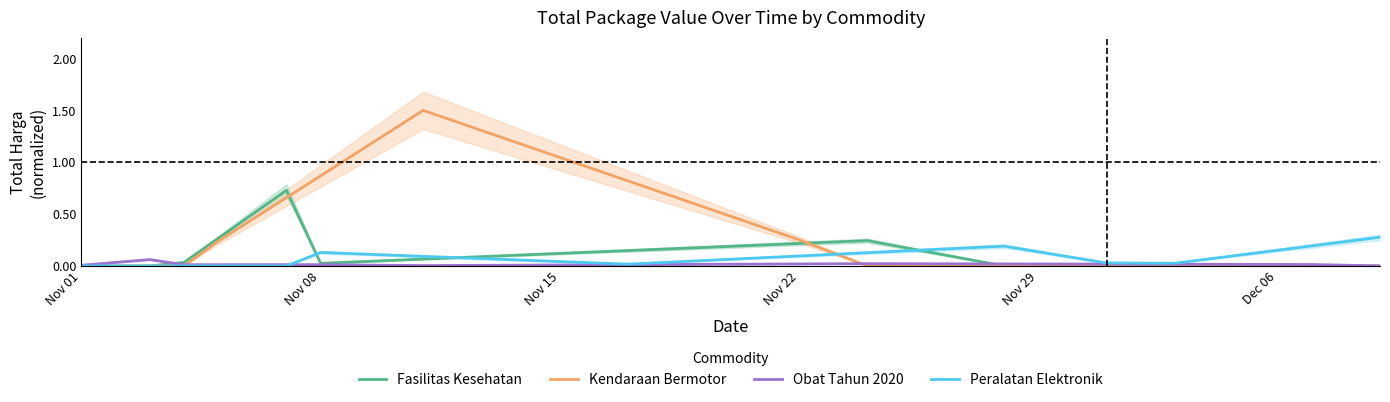

What are all the series names shown in the legend?

Fasilitas Kesehatan, Kendaraan Bermotor, Obat Tahun 2020, Peralatan Elektronik